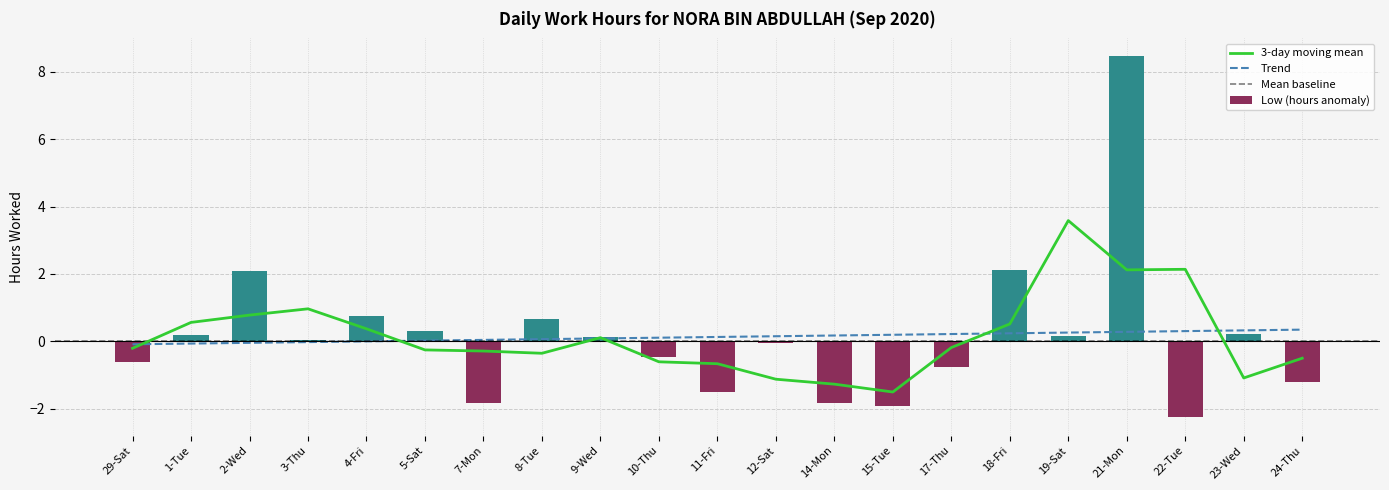

Which label corresponds to the largest value in the chart?

21-Mon